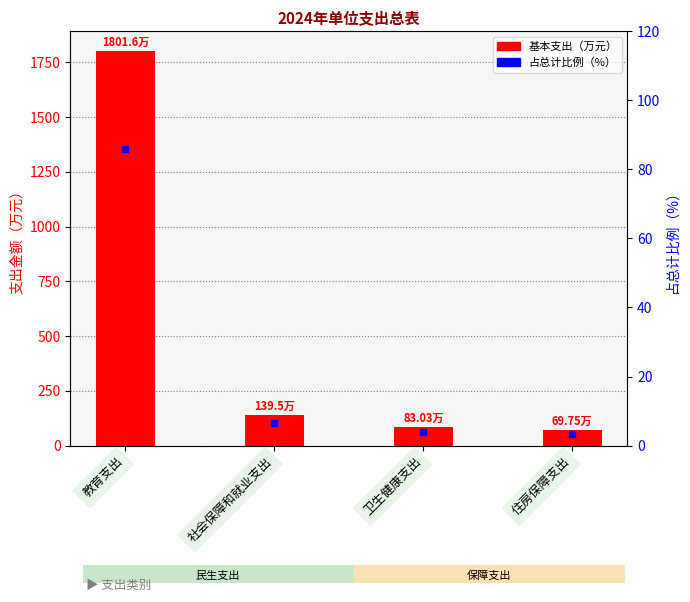

At which category is the sum across all series the highest?

教育支出